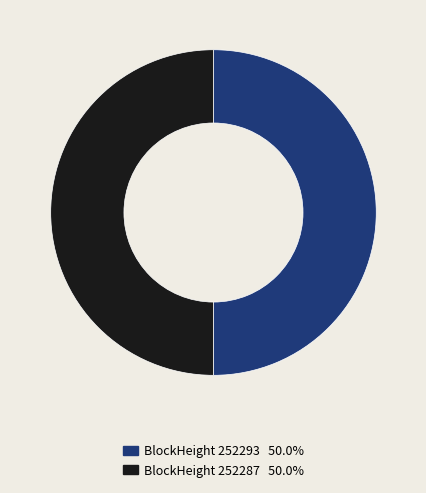

How many slices are in this pie chart?

2